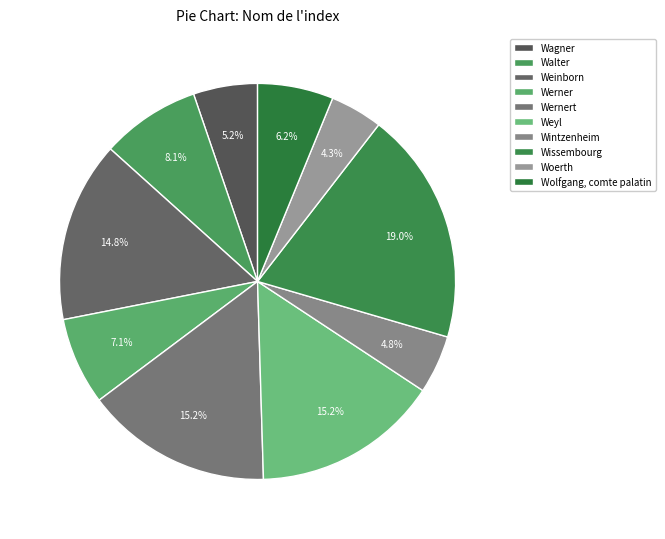

To the nearest percent, what is the average slice percentage?

10%